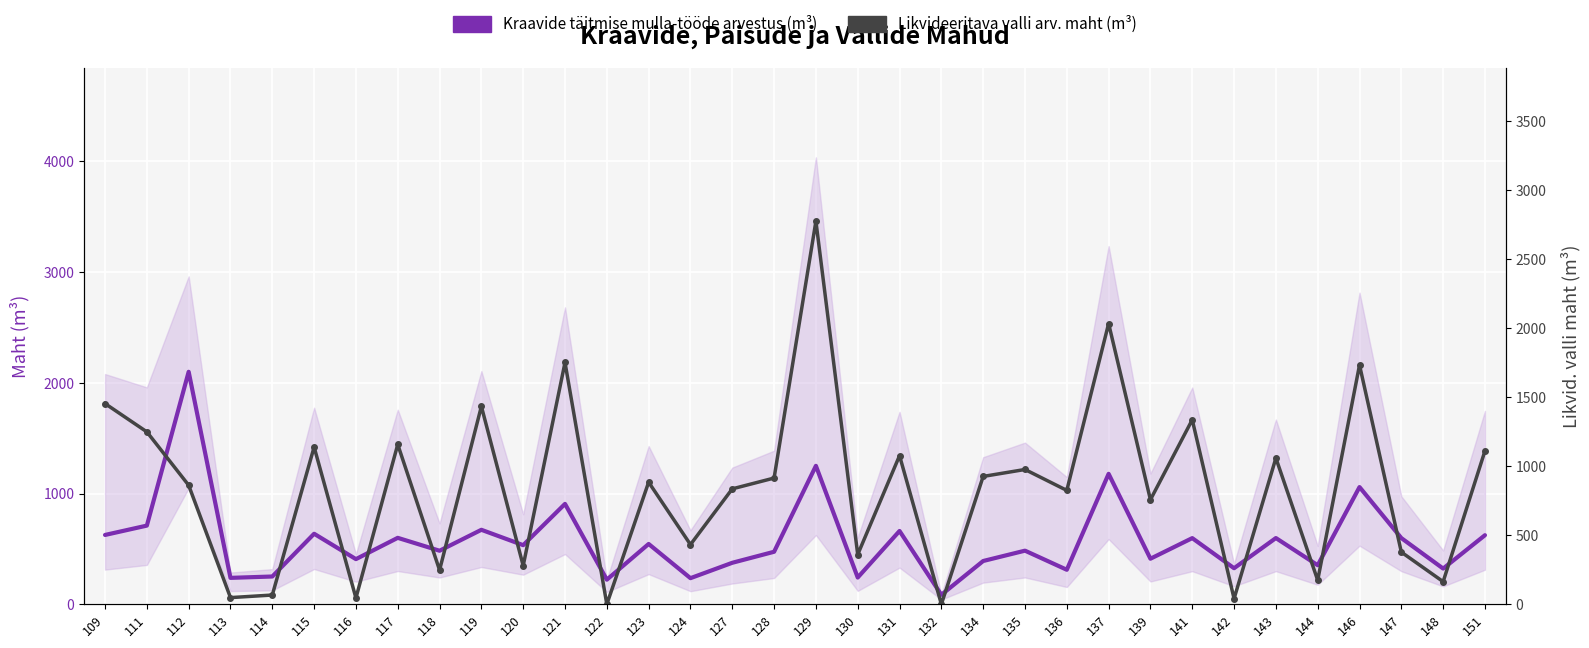

After their last crossing, which series has the higher values: Kraavide täitmise mulla-tööde arvestus (m³) or Likvideeritava valli arv. maht (m³)?

Likvideeritava valli arv. maht (m³)